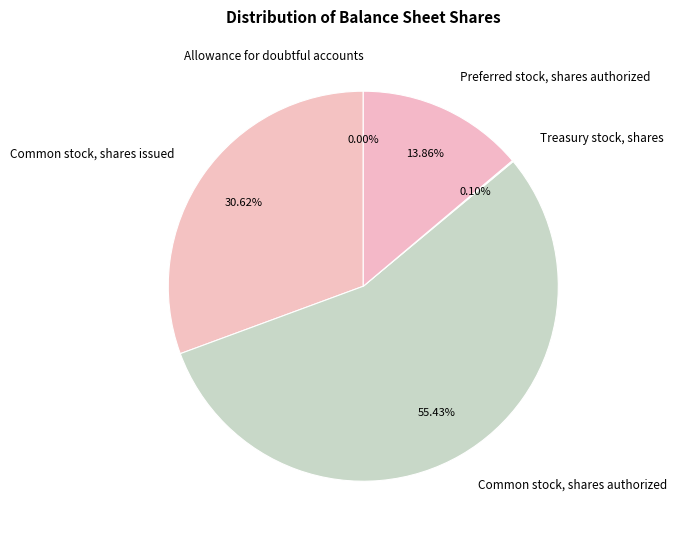

Which slice is the smallest?

Allowance for doubtful accounts